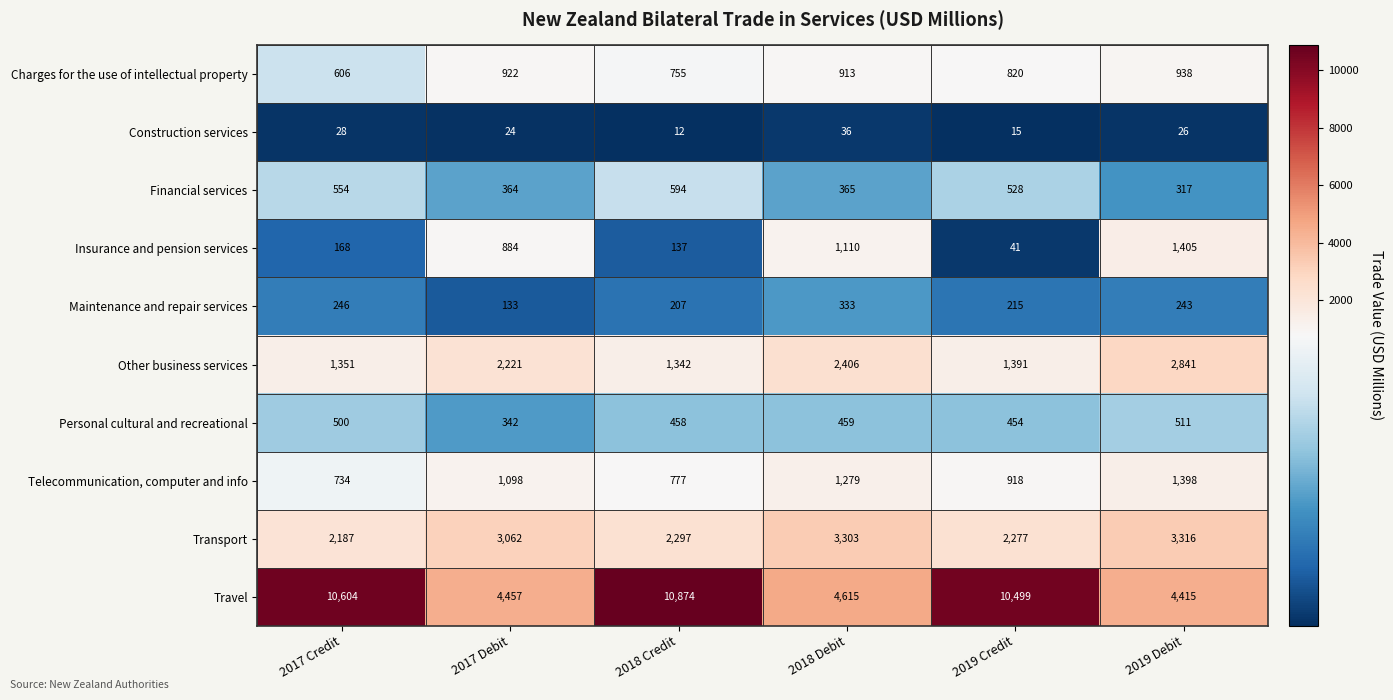

What is the total value across all series at 2018 Credit?

17453.6